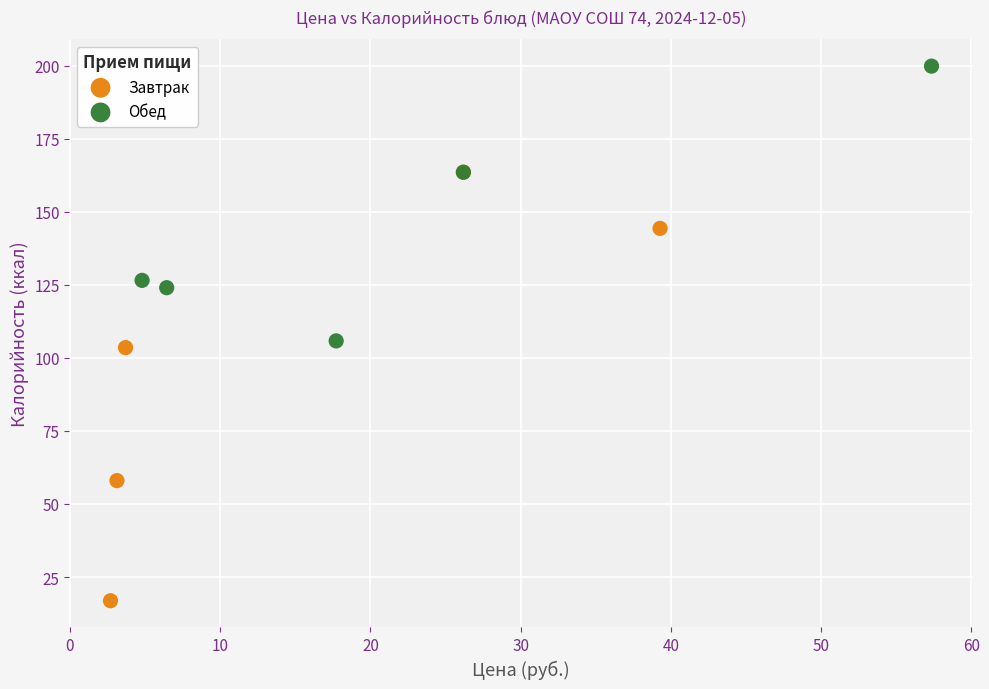

Which series has the widest spread of Y values?

Завтрак